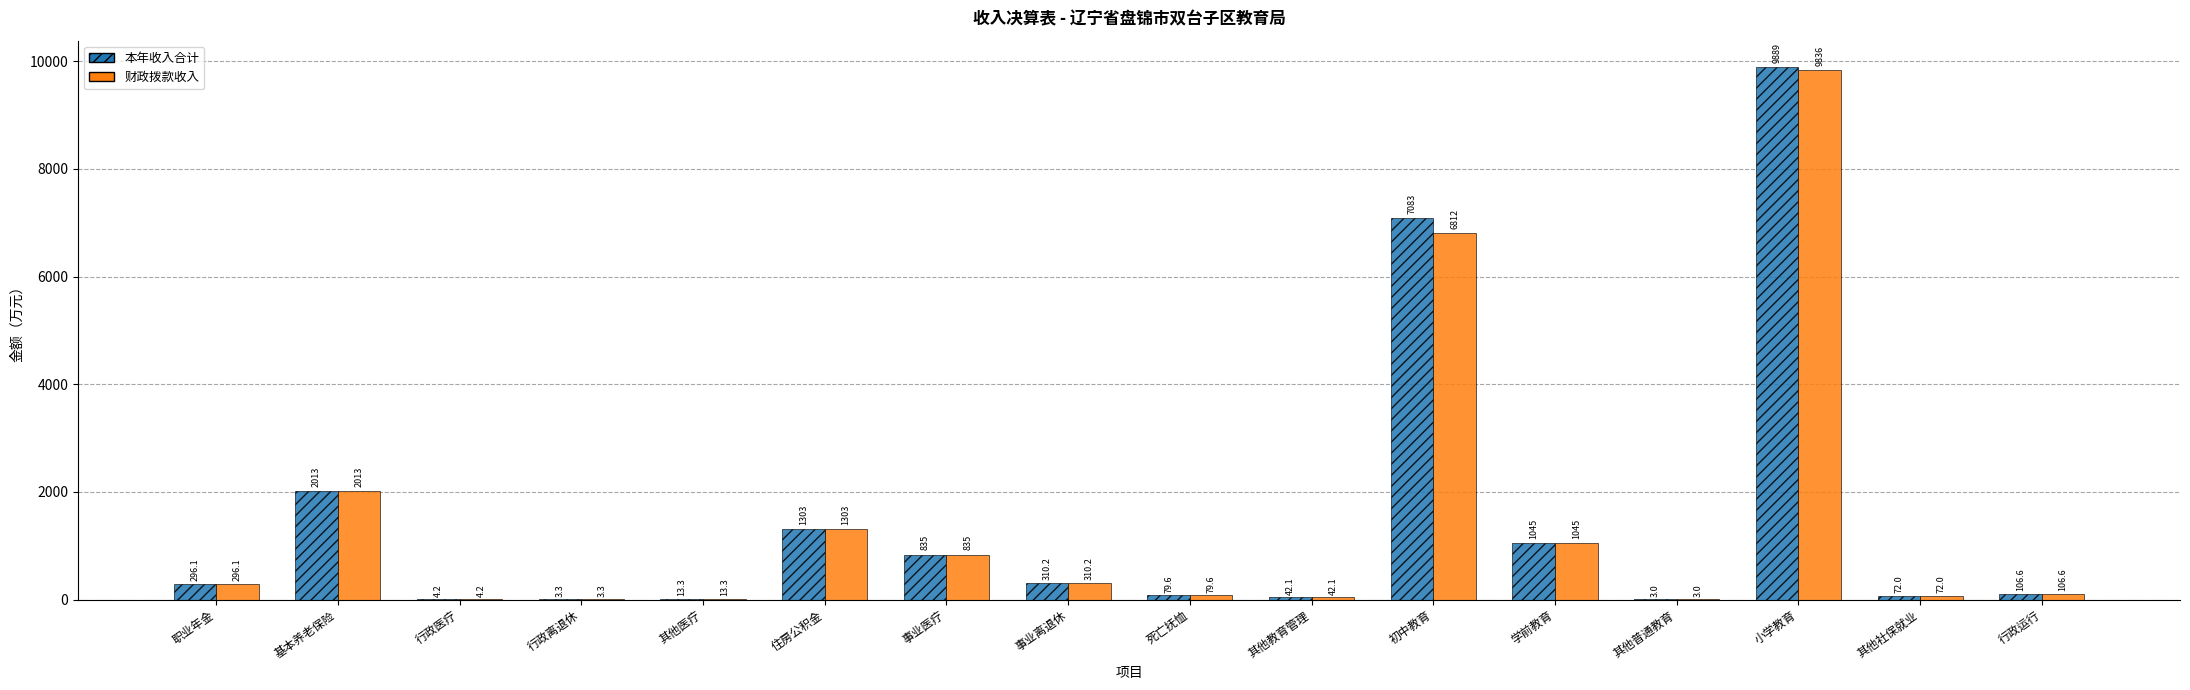

What is the total value across all series at 行政离退休?

6.5